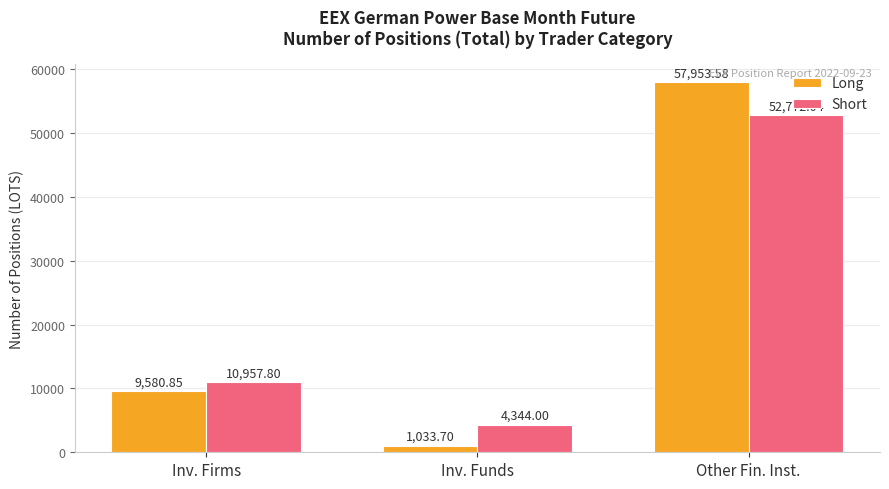

What is the sum of all Short values?

68073.8